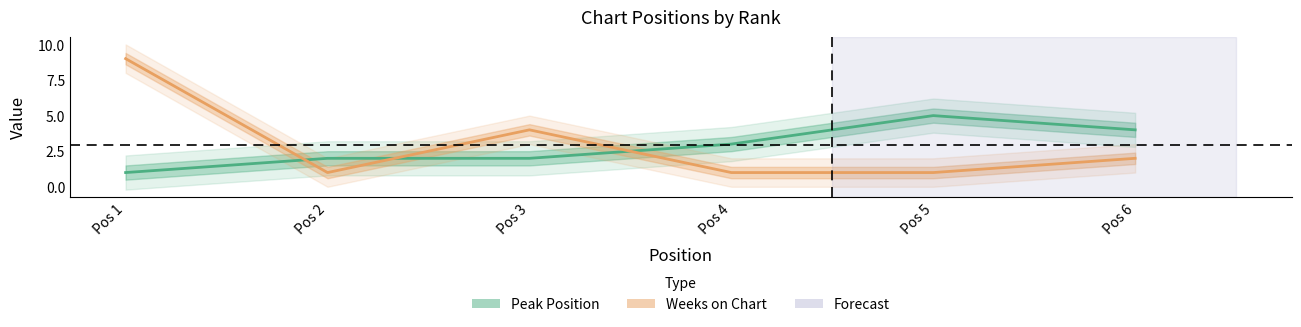

Rank the series by their average value, from lowest to highest.

Peak Position, Weeks on Chart